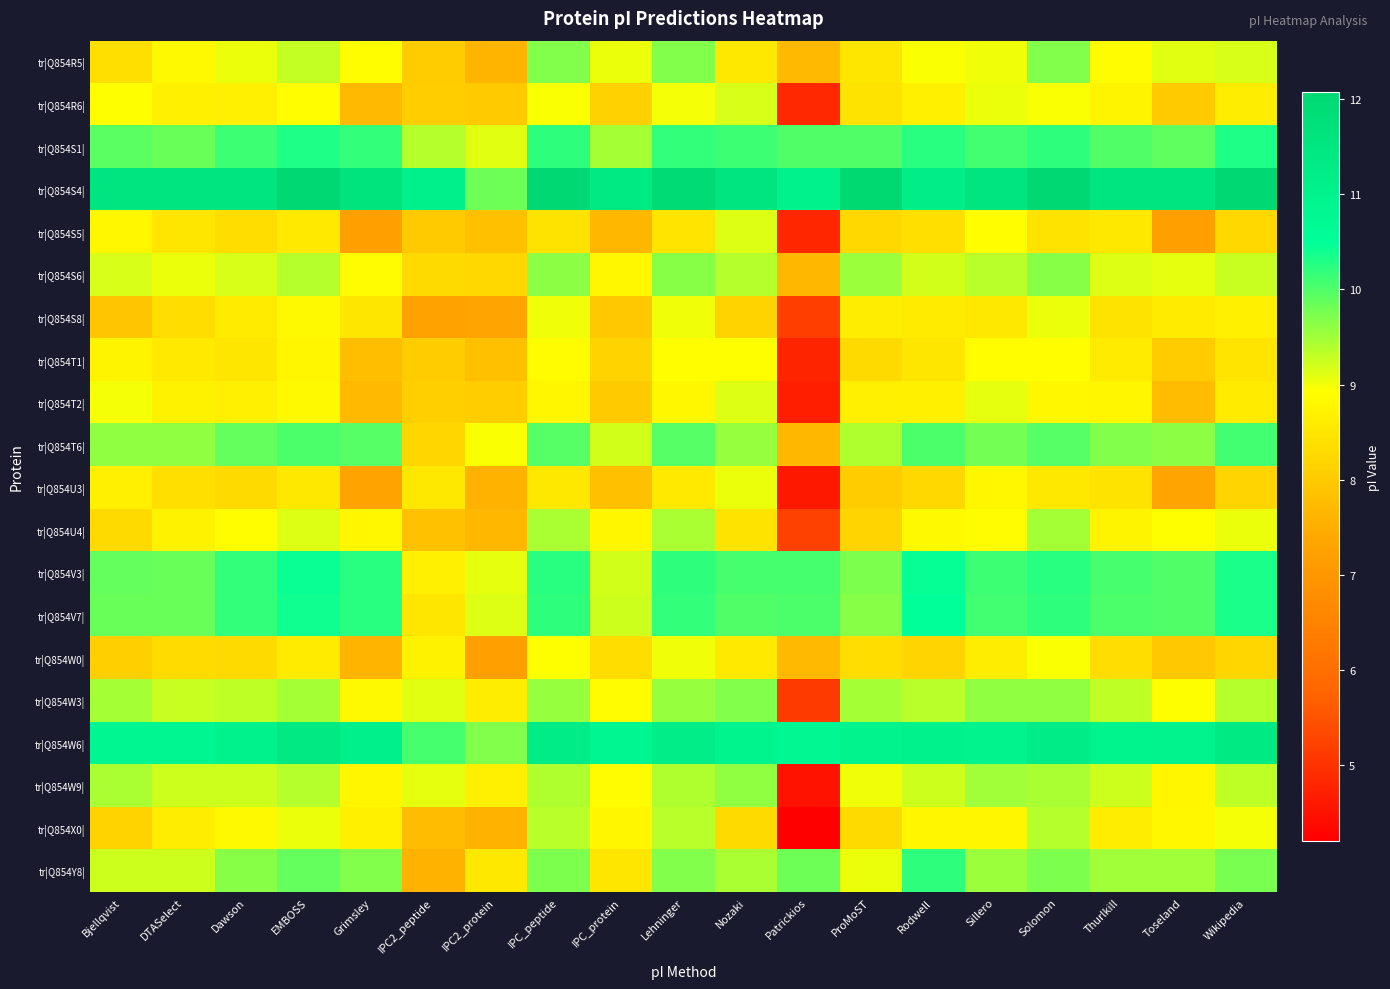

Reading left to right, what are all the values shown in this chart?

tr|Q854R5|: Bjellqvist=8.4	DTASelect=8.8	Dawson=9.0	EMBOSS=9.3	Grimsley=8.9	IPC2_peptide=8.0	IPC2_protein=7.6	IPC_peptide=9.7	IPC_protein=9.0	Lehninger=9.7	Nozaki=8.5	Patrickios=7.7	ProMoST=8.5	Rodwell=8.9	Sillero=9.0	Solomon=9.7	Thurlkill=8.9	Toseland=9.1	Wikipedia=9.2
tr|Q854R6|: Bjellqvist=8.9	DTASelect=8.7	Dawson=8.7	EMBOSS=8.9	Grimsley=7.7	IPC2_peptide=8.1	IPC2_protein=8.0	IPC_peptide=9.0	IPC_protein=8.1	Lehninger=9.0	Nozaki=9.2	Patrickios=4.8	ProMoST=8.4	Rodwell=8.7	Sillero=9.0	Solomon=9.0	Thurlkill=8.7	Toseland=8.0	Wikipedia=8.6
tr|Q854S1|: Bjellqvist=9.9	DTASelect=9.9	Dawson=10.1	EMBOSS=10.3	Grimsley=10.2	IPC2_peptide=9.4	IPC2_protein=9.1	IPC_peptide=10.2	IPC_protein=9.5	Lehninger=10.2	Nozaki=10.1	Patrickios=10.0	ProMoST=10.0	Rodwell=10.2	Sillero=10.1	Solomon=10.2	Thurlkill=10.0	Toseland=9.9	Wikipedia=10.3
tr|Q854S4|: Bjellqvist=11.5	DTASelect=11.5	Dawson=11.6	EMBOSS=12.0	Grimsley=11.6	IPC2_peptide=11.0	IPC2_protein=9.8	IPC_peptide=12.0	IPC_protein=11.4	Lehninger=11.9	Nozaki=11.6	Patrickios=11.0	ProMoST=12.1	Rodwell=11.2	Sillero=11.6	Solomon=12.0	Thurlkill=11.6	Toseland=11.6	Wikipedia=12.0
tr|Q854S5|: Bjellqvist=8.8	DTASelect=8.5	Dawson=8.3	EMBOSS=8.6	Grimsley=7.2	IPC2_peptide=8.0	IPC2_protein=7.8	IPC_peptide=8.4	IPC_protein=7.7	Lehninger=8.5	Nozaki=9.2	Patrickios=4.8	ProMoST=8.2	Rodwell=8.4	Sillero=8.9	Solomon=8.4	Thurlkill=8.5	Toseland=7.2	Wikipedia=8.3
tr|Q854S6|: Bjellqvist=9.2	DTASelect=9.0	Dawson=9.2	EMBOSS=9.4	Grimsley=8.9	IPC2_peptide=8.3	IPC2_protein=8.3	IPC_peptide=9.6	IPC_protein=8.8	Lehninger=9.6	Nozaki=9.4	Patrickios=7.7	ProMoST=9.5	Rodwell=9.2	Sillero=9.4	Solomon=9.6	Thurlkill=9.1	Toseland=9.1	Wikipedia=9.3
tr|Q854S8|: Bjellqvist=8.0	DTASelect=8.3	Dawson=8.6	EMBOSS=8.8	Grimsley=8.5	IPC2_peptide=7.3	IPC2_protein=7.3	IPC_peptide=9.0	IPC_protein=8.0	Lehninger=9.0	Nozaki=8.2	Patrickios=5.2	ProMoST=8.6	Rodwell=8.6	Sillero=8.5	Solomon=9.0	Thurlkill=8.4	Toseland=8.6	Wikipedia=8.7
tr|Q854T1|: Bjellqvist=8.7	DTASelect=8.6	Dawson=8.5	EMBOSS=8.8	Grimsley=7.8	IPC2_peptide=8.0	IPC2_protein=7.8	IPC_peptide=8.9	IPC_protein=8.1	Lehninger=8.9	Nozaki=8.9	Patrickios=4.8	ProMoST=8.3	Rodwell=8.5	Sillero=8.9	Solomon=8.9	Thurlkill=8.6	Toseland=8.0	Wikipedia=8.5
tr|Q854T2|: Bjellqvist=9.0	DTASelect=8.7	Dawson=8.7	EMBOSS=8.8	Grimsley=7.7	IPC2_peptide=8.1	IPC2_protein=8.1	IPC_peptide=8.8	IPC_protein=8.0	Lehninger=8.8	Nozaki=9.1	Patrickios=4.7	ProMoST=8.6	Rodwell=8.7	Sillero=9.1	Solomon=8.8	Thurlkill=8.8	Toseland=7.7	Wikipedia=8.6
tr|Q854T6|: Bjellqvist=9.6	DTASelect=9.6	Dawson=9.9	EMBOSS=10.0	Grimsley=10.0	IPC2_peptide=8.2	IPC2_protein=8.9	IPC_peptide=10.0	IPC_protein=9.2	Lehninger=10.0	Nozaki=9.6	Patrickios=7.7	ProMoST=9.4	Rodwell=10.0	Sillero=9.8	Solomon=10.0	Thurlkill=9.7	Toseland=9.6	Wikipedia=10.1
tr|Q854U3|: Bjellqvist=8.7	DTASelect=8.4	Dawson=8.3	EMBOSS=8.5	Grimsley=7.3	IPC2_peptide=8.5	IPC2_protein=7.6	IPC_peptide=8.5	IPC_protein=7.8	Lehninger=8.6	Nozaki=9.0	Patrickios=4.6	ProMoST=8.0	Rodwell=8.2	Sillero=8.8	Solomon=8.5	Thurlkill=8.4	Toseland=7.3	Wikipedia=8.2
tr|Q854U4|: Bjellqvist=8.3	DTASelect=8.7	Dawson=8.9	EMBOSS=9.1	Grimsley=8.8	IPC2_peptide=7.8	IPC2_protein=7.7	IPC_peptide=9.5	IPC_protein=8.8	Lehninger=9.5	Nozaki=8.4	Patrickios=5.2	ProMoST=8.2	Rodwell=8.8	Sillero=8.9	Solomon=9.5	Thurlkill=8.7	Toseland=8.9	Wikipedia=9.0
tr|Q854V3|: Bjellqvist=9.9	DTASelect=9.8	Dawson=10.2	EMBOSS=10.4	Grimsley=10.2	IPC2_peptide=8.7	IPC2_protein=9.1	IPC_peptide=10.2	IPC_protein=9.2	Lehninger=10.2	Nozaki=10.1	Patrickios=10.1	ProMoST=9.7	Rodwell=10.5	Sillero=10.1	Solomon=10.2	Thurlkill=10.1	Toseland=10.0	Wikipedia=10.3
tr|Q854V7|: Bjellqvist=9.9	DTASelect=9.8	Dawson=10.2	EMBOSS=10.4	Grimsley=10.2	IPC2_peptide=8.5	IPC2_protein=9.2	IPC_peptide=10.2	IPC_protein=9.2	Lehninger=10.2	Nozaki=10.0	Patrickios=10.0	ProMoST=9.7	Rodwell=10.5	Sillero=10.1	Solomon=10.2	Thurlkill=10.0	Toseland=10.0	Wikipedia=10.3
tr|Q854W0|: Bjellqvist=8.1	DTASelect=8.3	Dawson=8.3	EMBOSS=8.6	Grimsley=7.6	IPC2_peptide=8.7	IPC2_protein=7.2	IPC_peptide=8.9	IPC_protein=8.3	Lehninger=9.0	Nozaki=8.6	Patrickios=7.7	ProMoST=8.3	Rodwell=8.2	Sillero=8.6	Solomon=8.9	Thurlkill=8.3	Toseland=8.0	Wikipedia=8.2
tr|Q854W3|: Bjellqvist=9.5	DTASelect=9.3	Dawson=9.3	EMBOSS=9.5	Grimsley=8.8	IPC2_peptide=9.1	IPC2_protein=8.6	IPC_peptide=9.6	IPC_protein=8.9	Lehninger=9.6	Nozaki=9.7	Patrickios=5.1	ProMoST=9.5	Rodwell=9.3	Sillero=9.6	Solomon=9.6	Thurlkill=9.3	Toseland=8.9	Wikipedia=9.4
tr|Q854W6|: Bjellqvist=10.8	DTASelect=10.8	Dawson=11.0	EMBOSS=11.4	Grimsley=11.0	IPC2_peptide=10.1	IPC2_protein=9.7	IPC_peptide=11.3	IPC_protein=10.8	Lehninger=11.2	Nozaki=10.9	Patrickios=10.8	ProMoST=11.0	Rodwell=11.0	Sillero=10.9	Solomon=11.3	Thurlkill=10.9	Toseland=10.9	Wikipedia=11.3
tr|Q854W9|: Bjellqvist=9.4	DTASelect=9.2	Dawson=9.2	EMBOSS=9.4	Grimsley=8.8	IPC2_peptide=9.1	IPC2_protein=8.7	IPC_peptide=9.4	IPC_protein=8.9	Lehninger=9.4	Nozaki=9.6	Patrickios=4.5	ProMoST=9.0	Rodwell=9.2	Sillero=9.5	Solomon=9.5	Thurlkill=9.2	Toseland=8.8	Wikipedia=9.3
tr|Q854X0|: Bjellqvist=8.2	DTASelect=8.6	Dawson=8.8	EMBOSS=9.0	Grimsley=8.7	IPC2_peptide=7.7	IPC2_protein=7.6	IPC_peptide=9.4	IPC_protein=8.8	Lehninger=9.4	Nozaki=8.3	Patrickios=4.2	ProMoST=8.3	Rodwell=8.8	Sillero=8.8	Solomon=9.4	Thurlkill=8.6	Toseland=8.8	Wikipedia=9.0
tr|Q854Y8|: Bjellqvist=9.2	DTASelect=9.2	Dawson=9.6	EMBOSS=9.9	Grimsley=9.7	IPC2_peptide=7.6	IPC2_protein=8.5	IPC_peptide=9.7	IPC_protein=8.5	Lehninger=9.7	Nozaki=9.4	Patrickios=9.8	ProMoST=9.0	Rodwell=10.2	Sillero=9.5	Solomon=9.7	Thurlkill=9.5	Toseland=9.5	Wikipedia=9.8